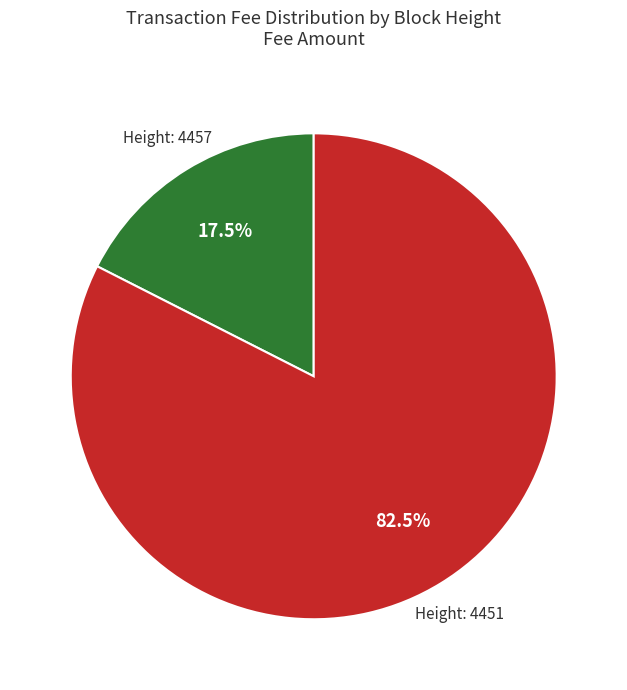

Rank the categories by value from highest to lowest.

Height: 4451, Height: 4457